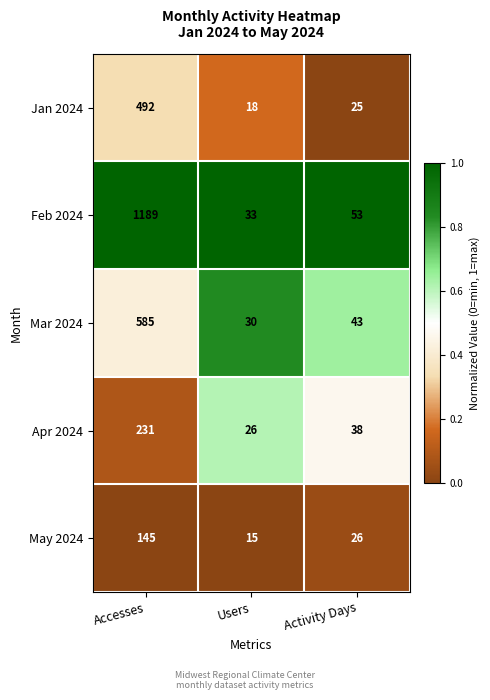

List the labels in order of Jan 2024 value, largest first.

Accesses, Activity Days, Users